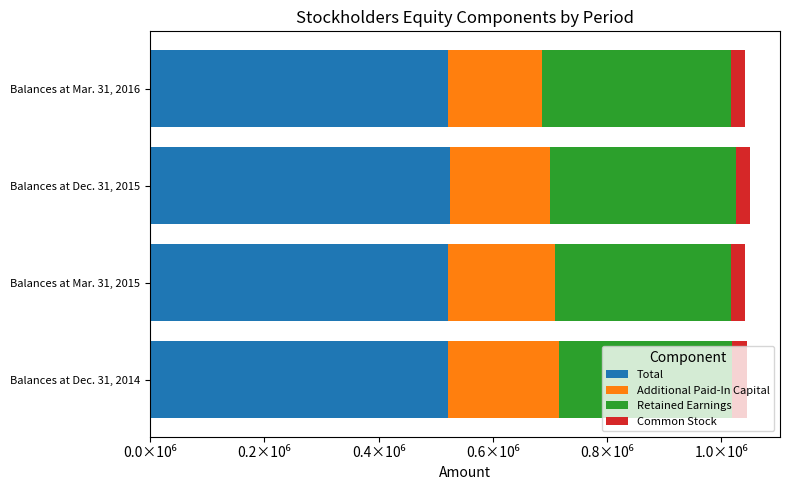

At how many categories does at least one series exceed 35724?

4